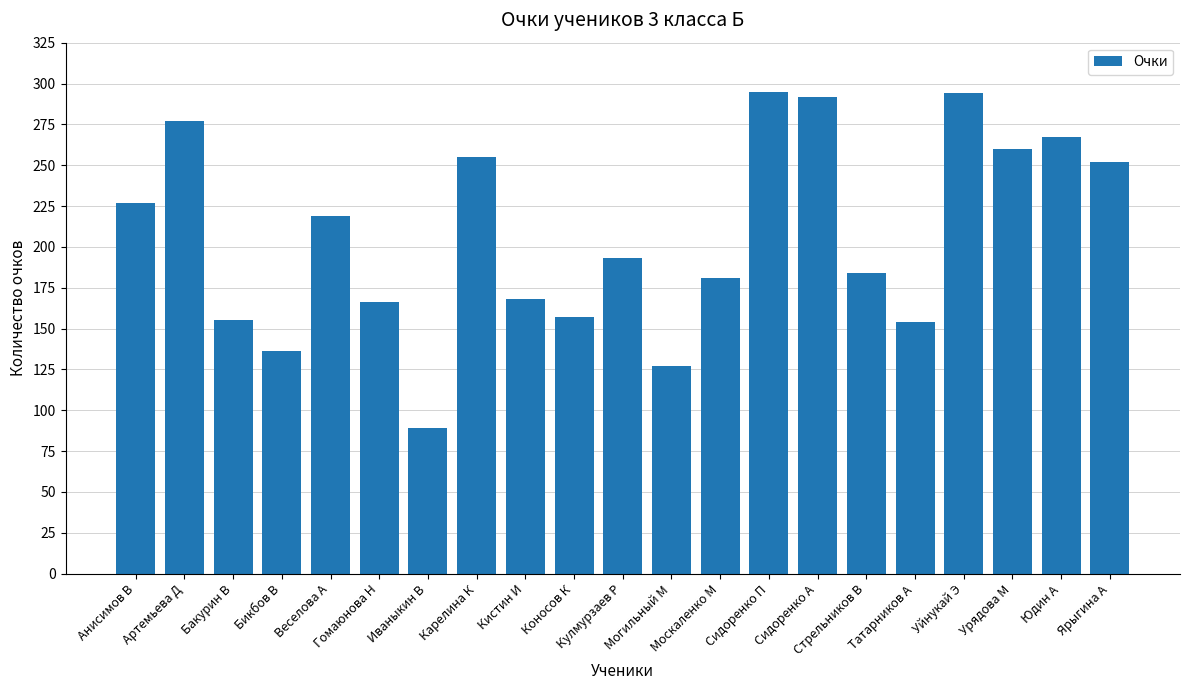

What is the maximum value shown in the chart?

295